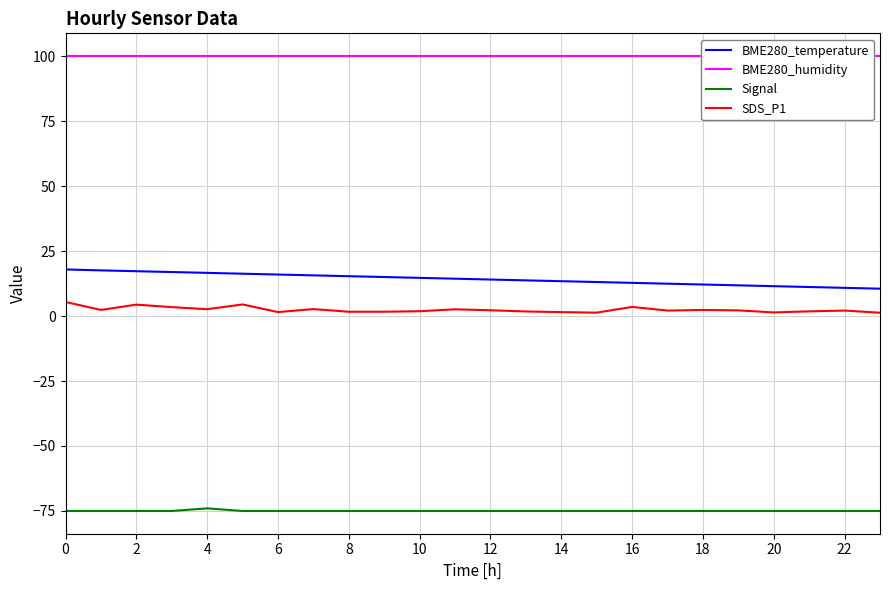

Is it true that SDS_P1 equals 2.6 at 4?

True